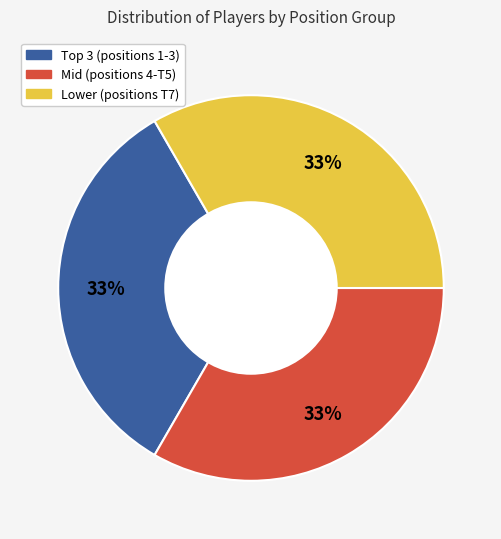

Does any single category account for the majority?

No